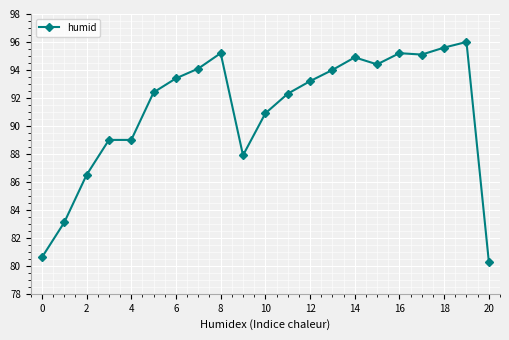

True or false: the data has more than 2 interior local peaks.

True